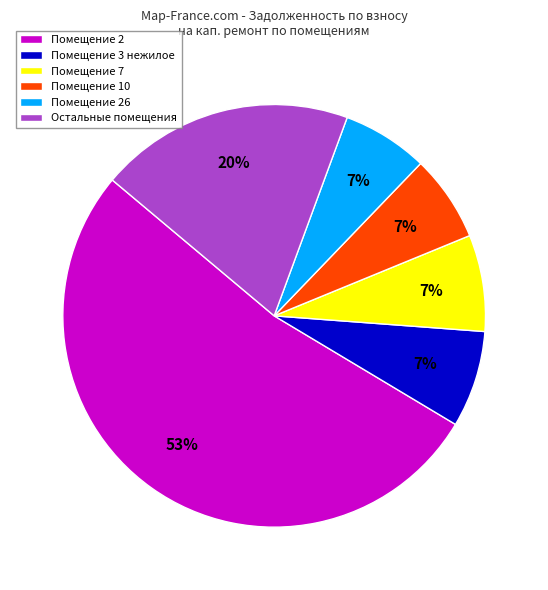

Is the sum of Помещение 7 and Остальные помещения greater than half?

No